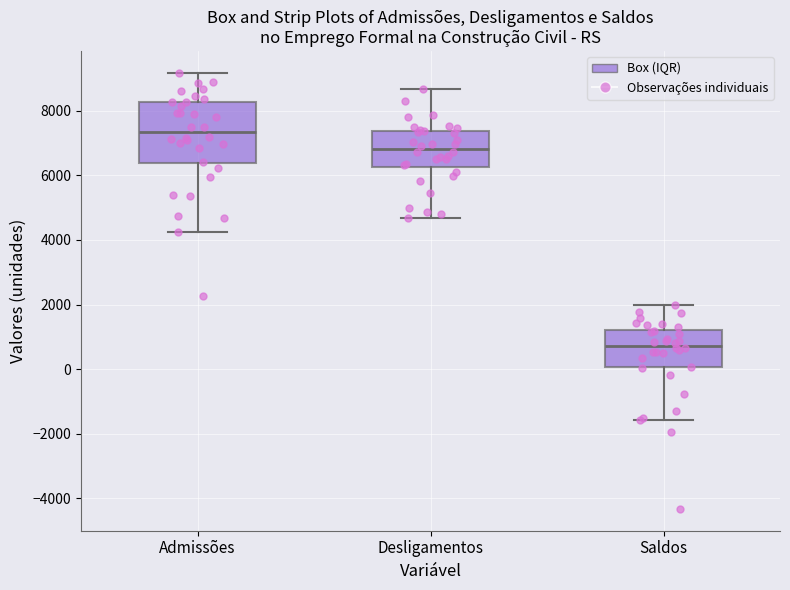

Reading left to right, transcribe this box plot: for each box, give where its median line is, the range the box spans, and where its two whiskers end, as read against the y-axis. The values are not printed on the chart, so give them approximately, as read against the axis.

Admissões: median 7400, box 6400 to 8200, whiskers 4200 to 9200
Desligamentos: median 6800, box 6200 to 7400, whiskers 4600 to 8600
Saldos: median 800, box 0 to 1200, whiskers -1600 to 2000